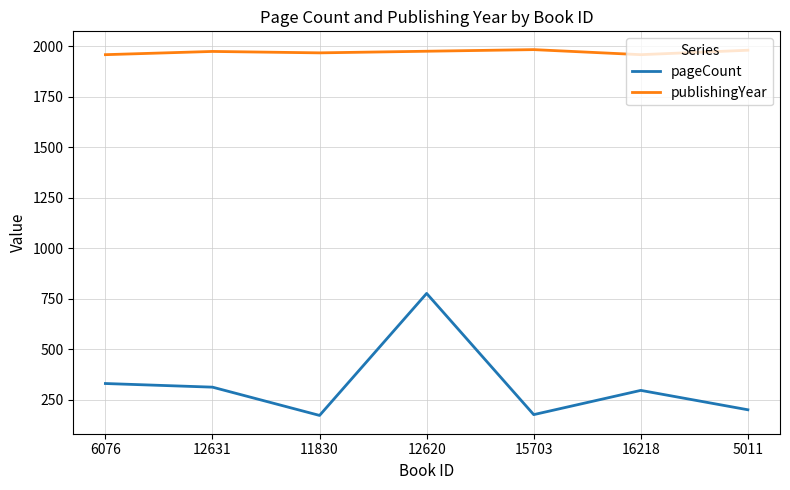

True or false: publishingYear and pageCount intersect in this chart.

False